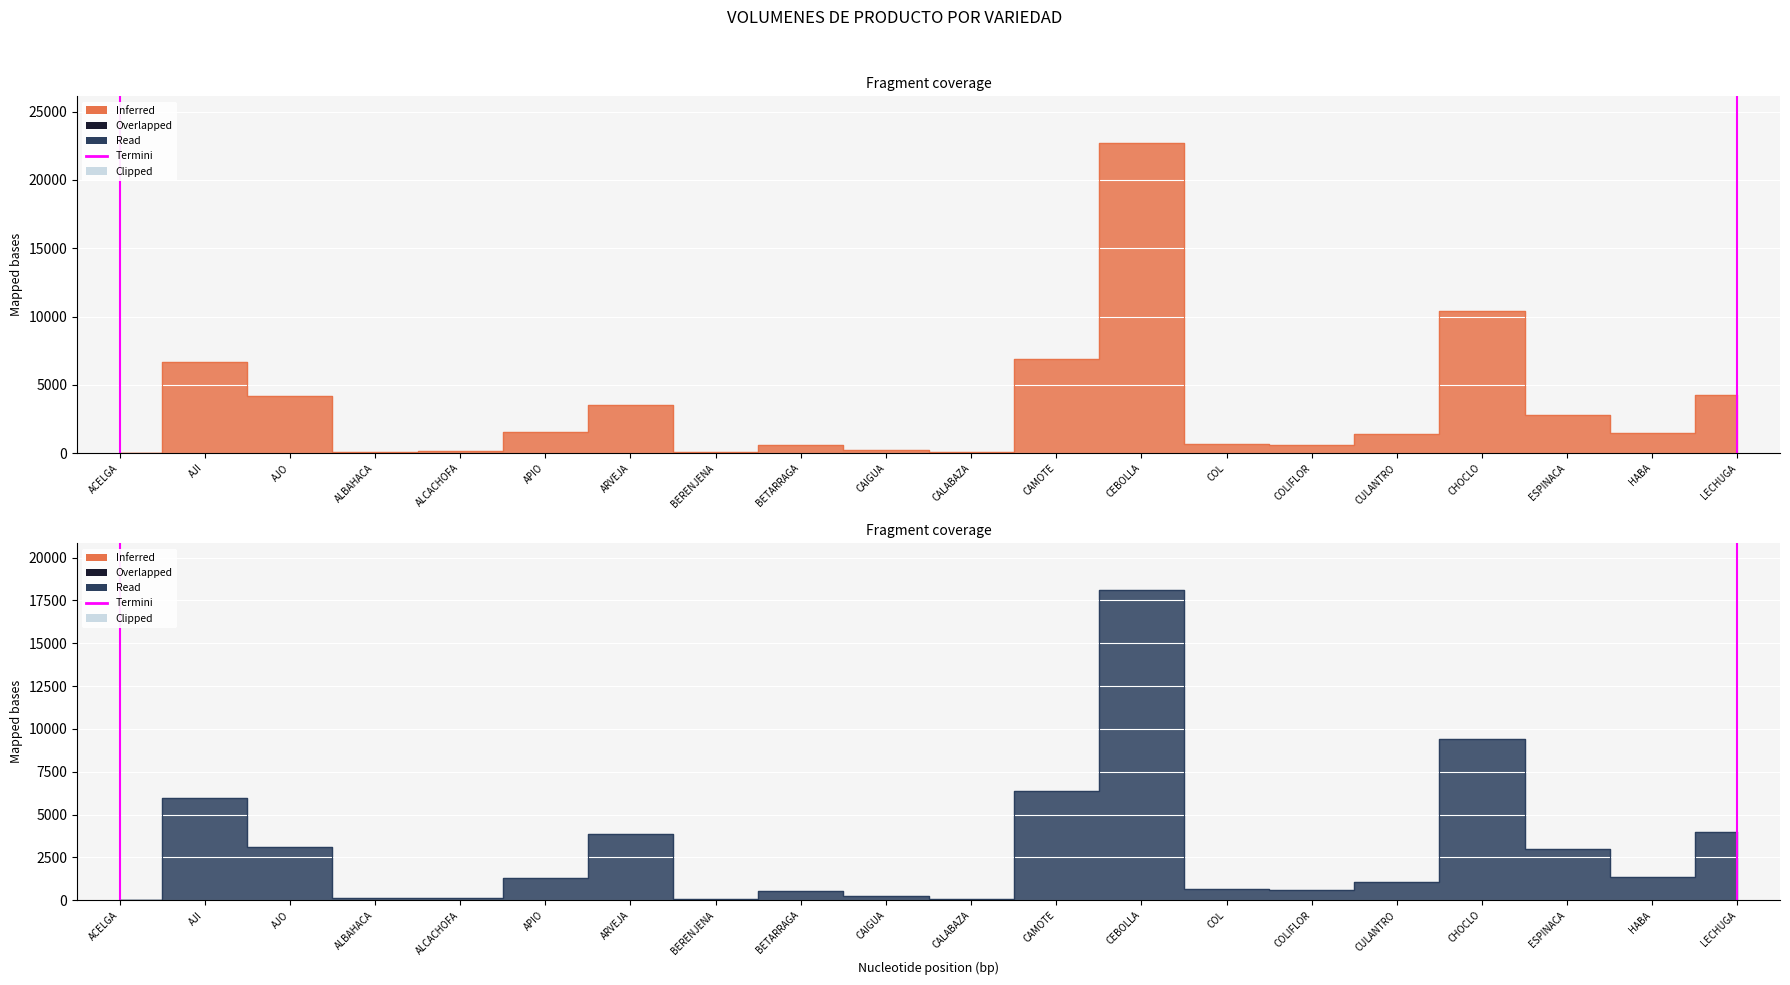

At which label does FEB first exceed 1317?

AJI